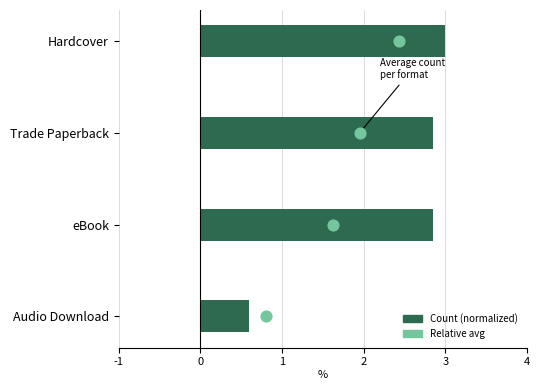

Which series reaches the maximum Y coordinate?

Count (normalized)